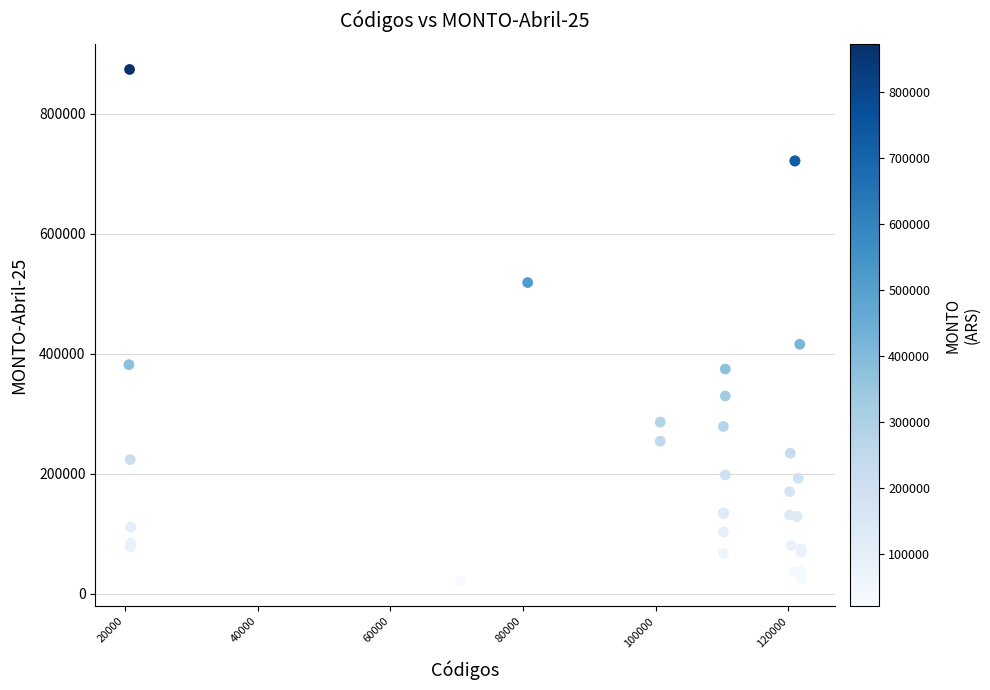

What Y value in the scatter plot is closest to 447429?

415475.9